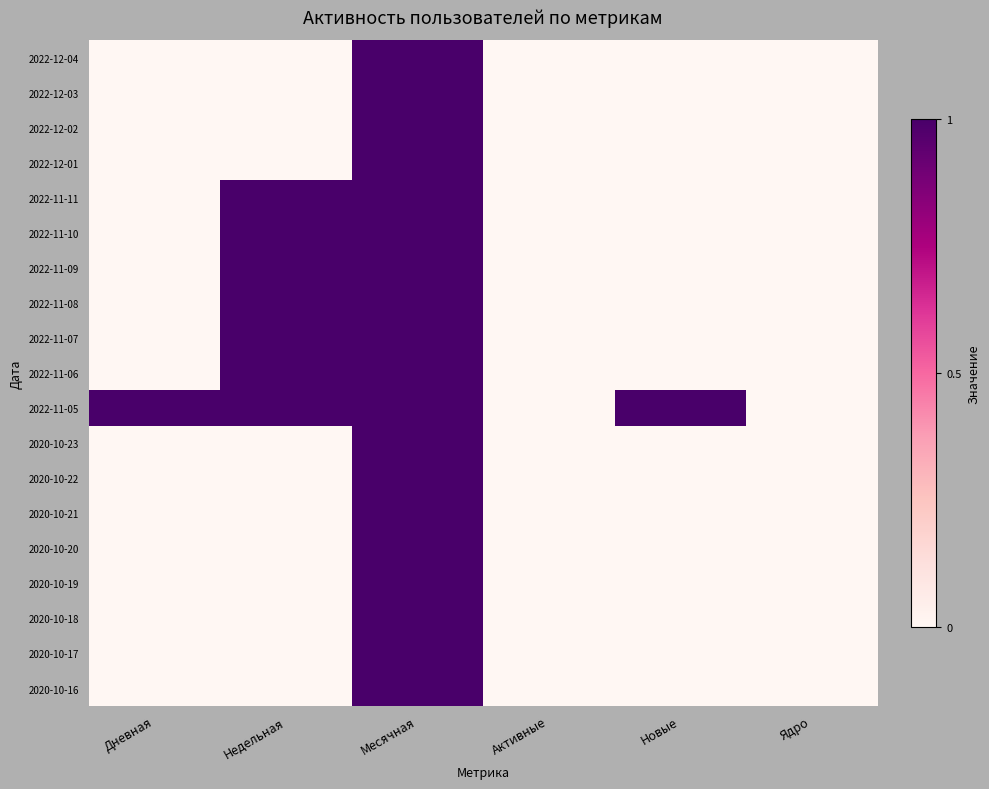

Rank the series at Новые from lowest to highest value.

2022-12-04, 2022-12-03, 2022-12-02, 2022-12-01, 2022-11-11, 2022-11-10, 2022-11-09, 2022-11-08, 2022-11-07, 2022-11-06, 2020-10-23, 2020-10-22, 2020-10-21, 2020-10-20, 2020-10-19, 2020-10-18, 2020-10-17, 2020-10-16, 2022-11-05